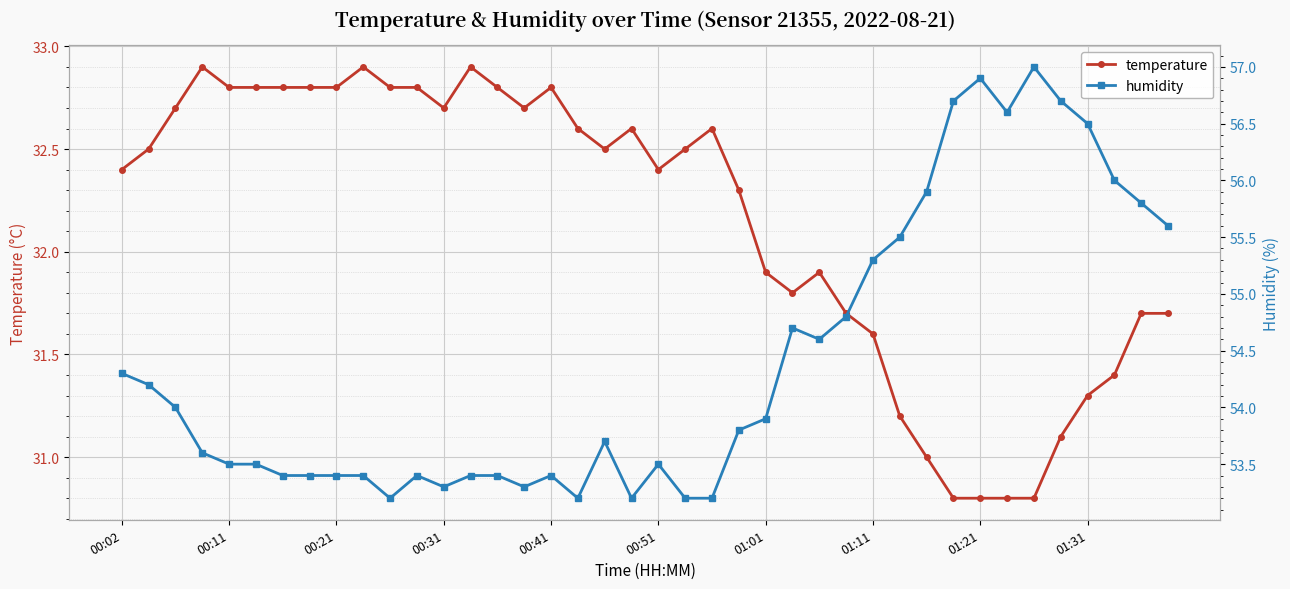

Rank the series by their average value, from highest to lowest.

humidity, temperature